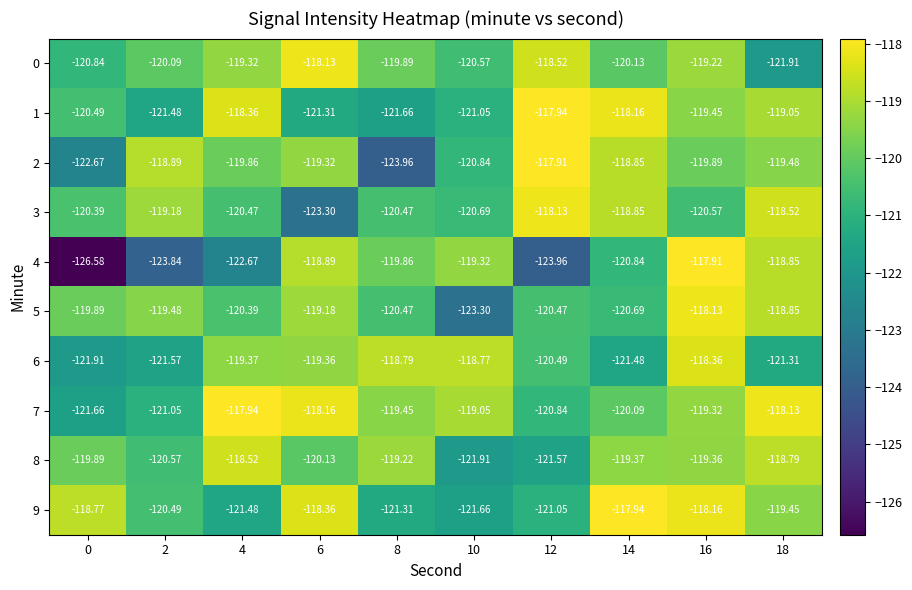

How many data points does each series have?

10